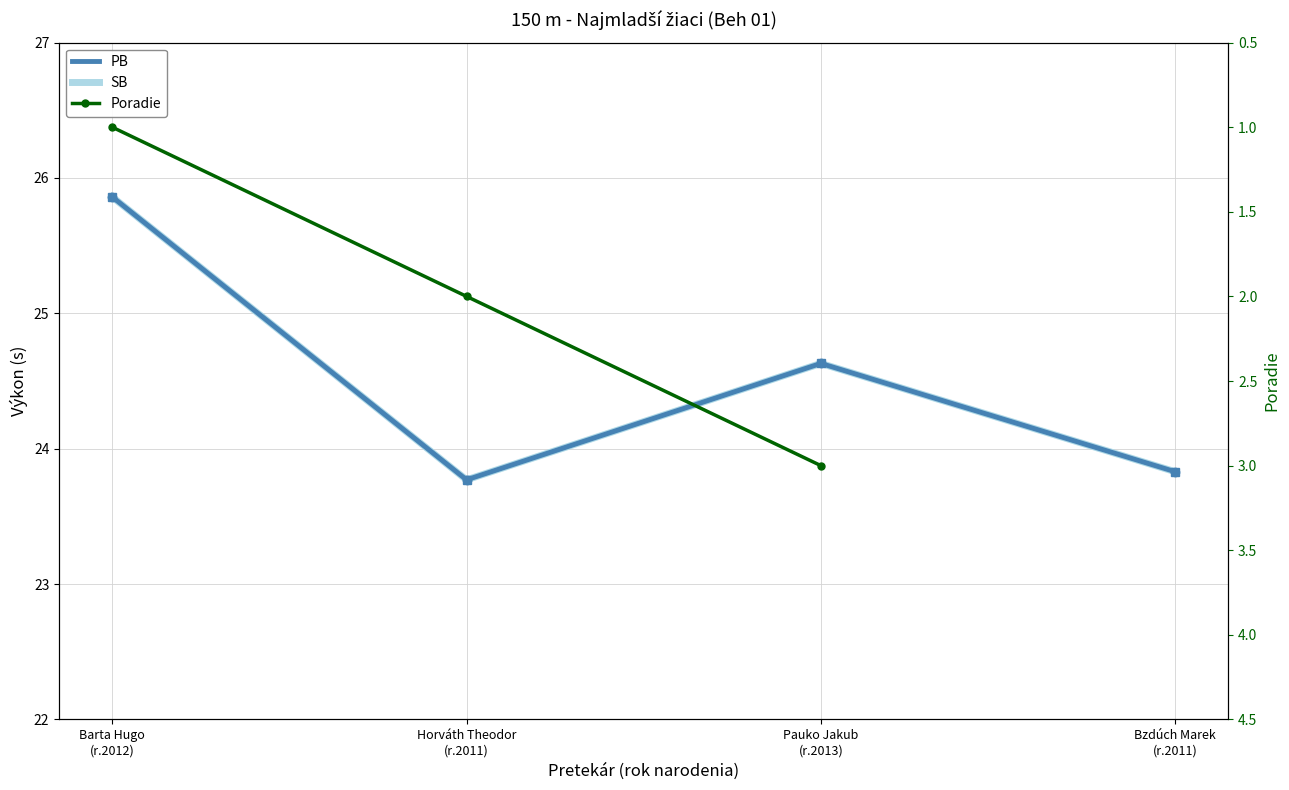

Count the PB values in the range 23 to 25.

3